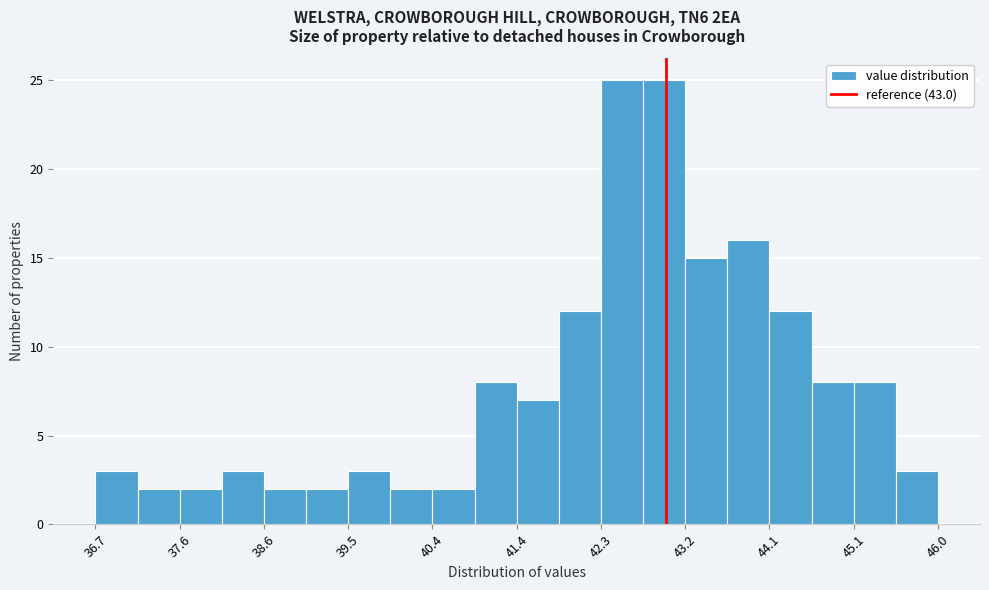

Reading left to right, list every bar in this chart as the range it spans on the x-axis followed by its height. Neither the bar edges nor the heights are printed on the chart, so give them approximately, as read against the axes.

36.7 to 37.2: 3
37.2 to 37.6: 2
37.6 to 38.1: 2
38.1 to 38.6: 3
38.6 to 39.0: 2
39.0 to 39.5: 2
39.5 to 40.0: 3
40.0 to 40.4: 2
40.4 to 40.9: 2
40.9 to 41.4: 8
41.4 to 41.8: 7
41.8 to 42.3: 12
42.3 to 42.7: 25
42.7 to 43.2: 25
43.2 to 43.7: 15
43.7 to 44.1: 16
44.1 to 44.6: 12
44.6 to 45.1: 8
45.1 to 45.5: 8
45.5 to 46.0: 3